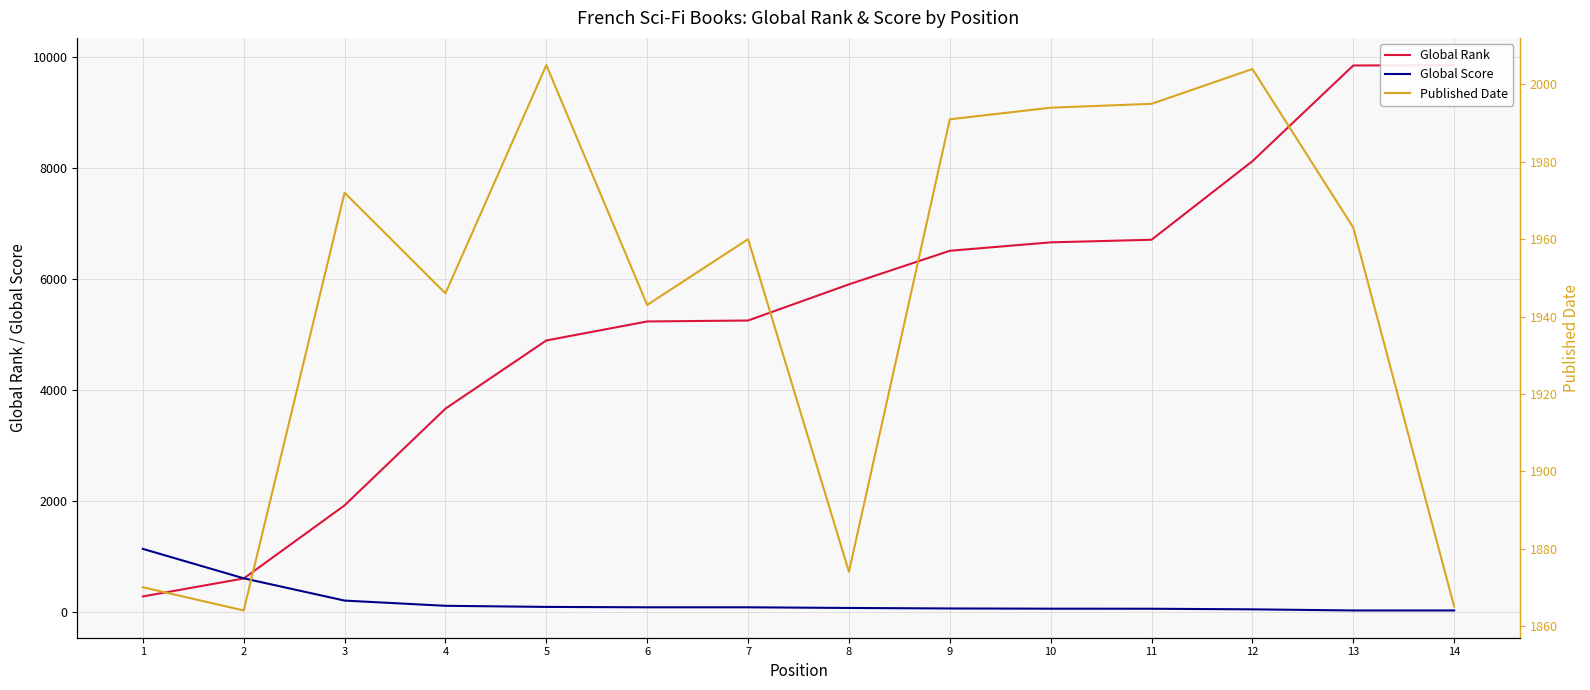

Which series has the largest total across all categories?

Global Rank